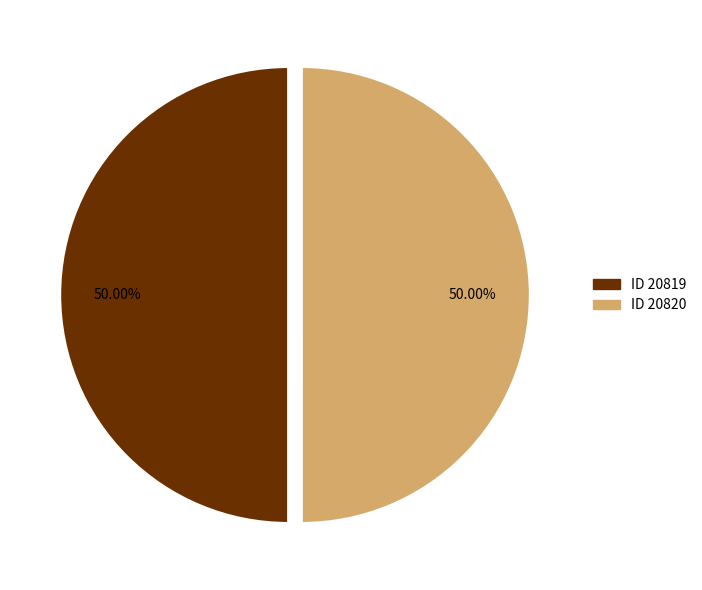

Is the sum of ID 20819 and ID 20820 greater than half?

Yes